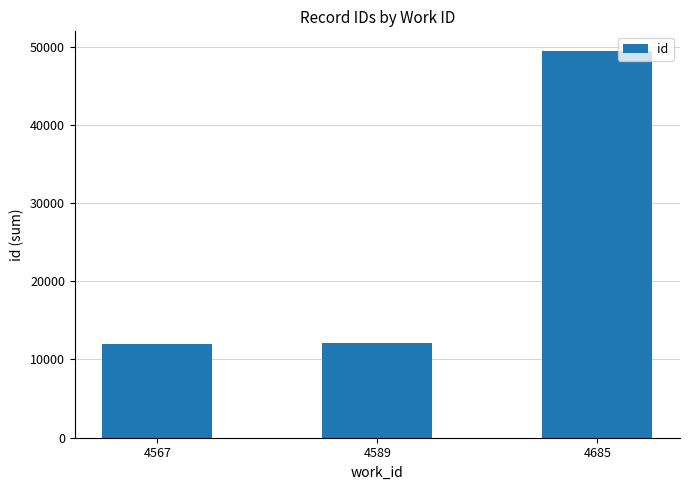

What is the change in value from 4567 to 4685?

+37459